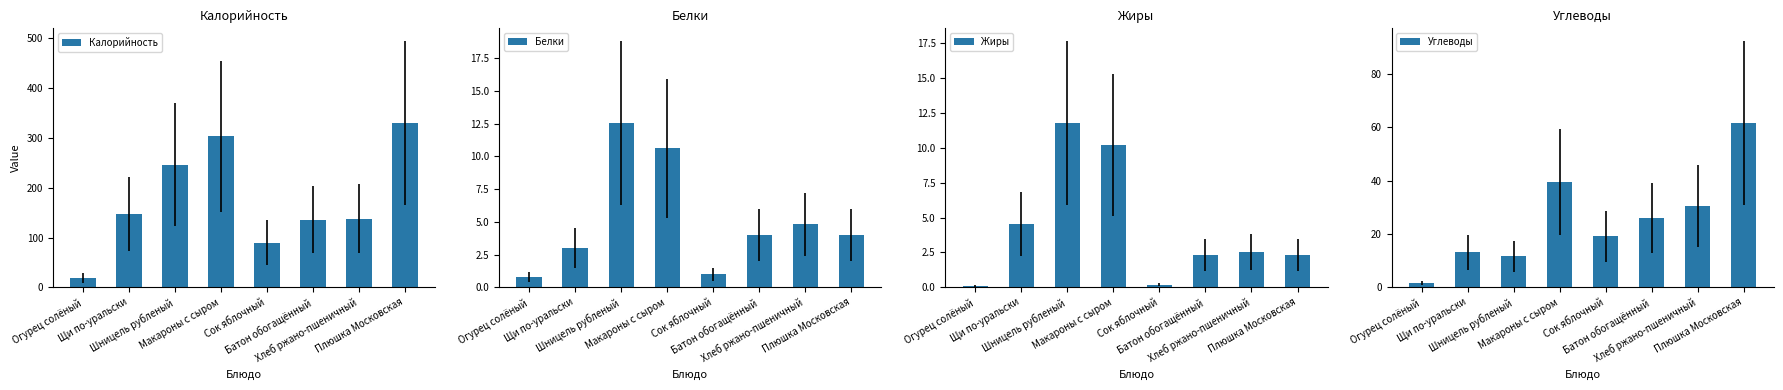

At how many categories does at least one series exceed 304?

1